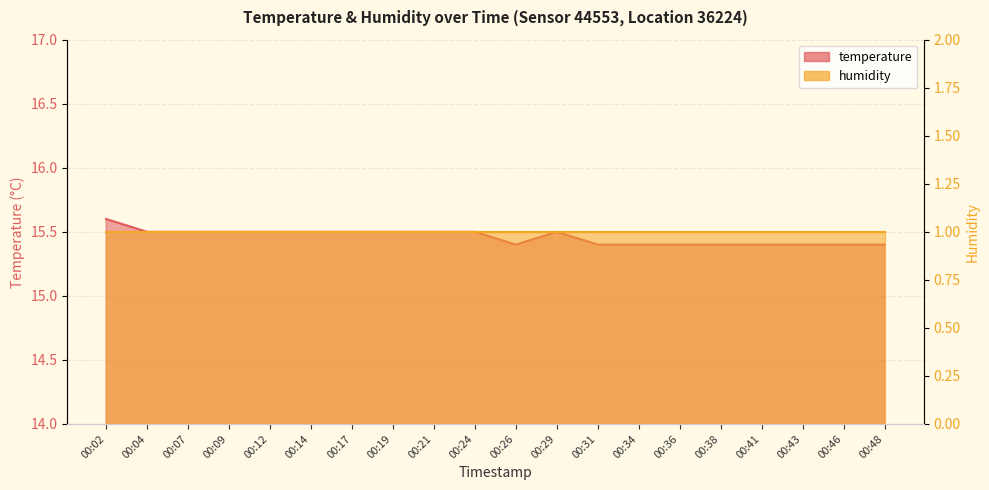

How many points are higher than both their immediate neighbors (excluding endpoints)?

1